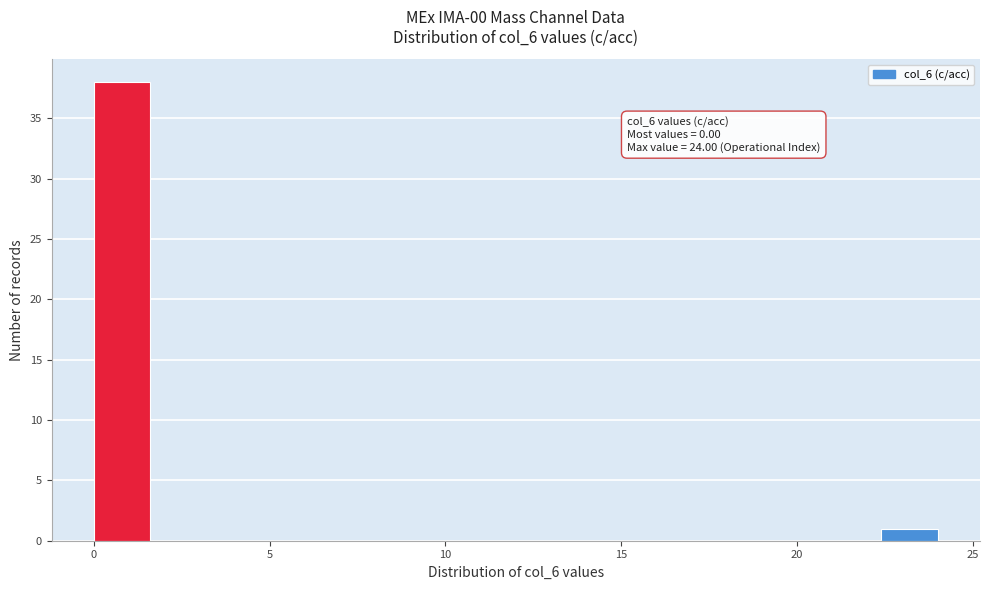

Read against the x-axis, roughly where is the centre of the tallest bar?

1.0